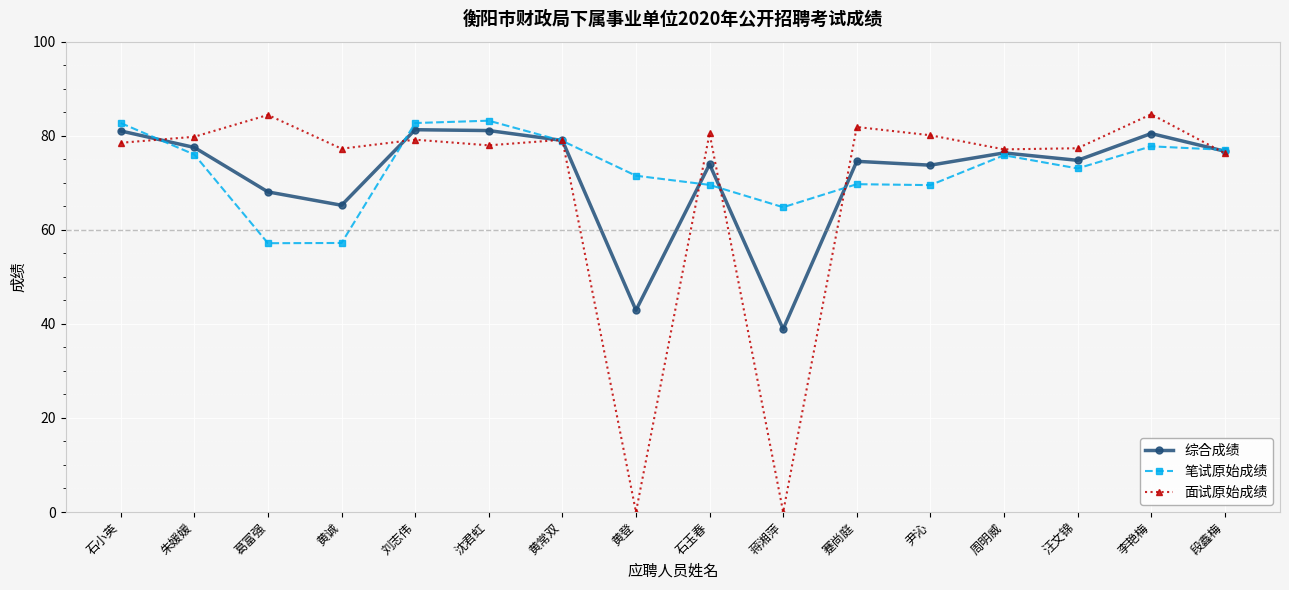

At how many categories does at least one series exceed 81?

6